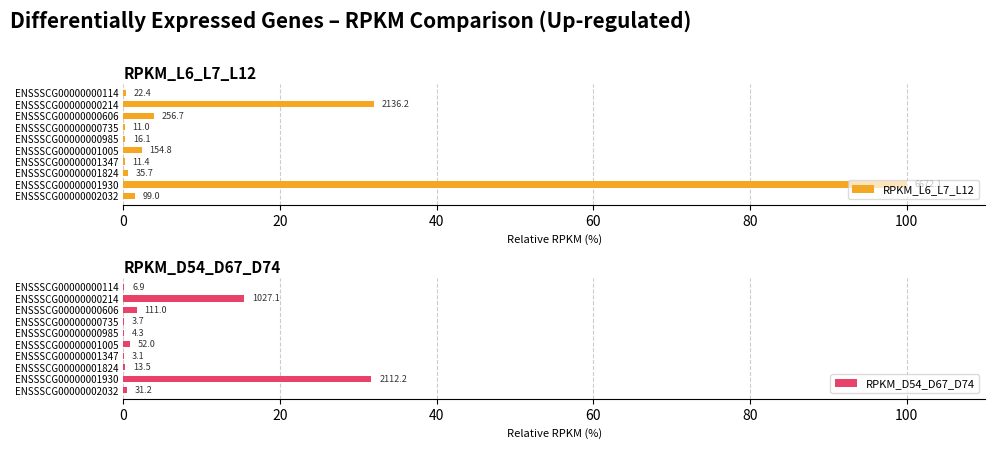

Is the value of RPKM_L6_L7_L12 at ENSSSCG00000000735 greater than the value of RPKM_D54_D67_D74 at ENSSSCG00000002032?

No